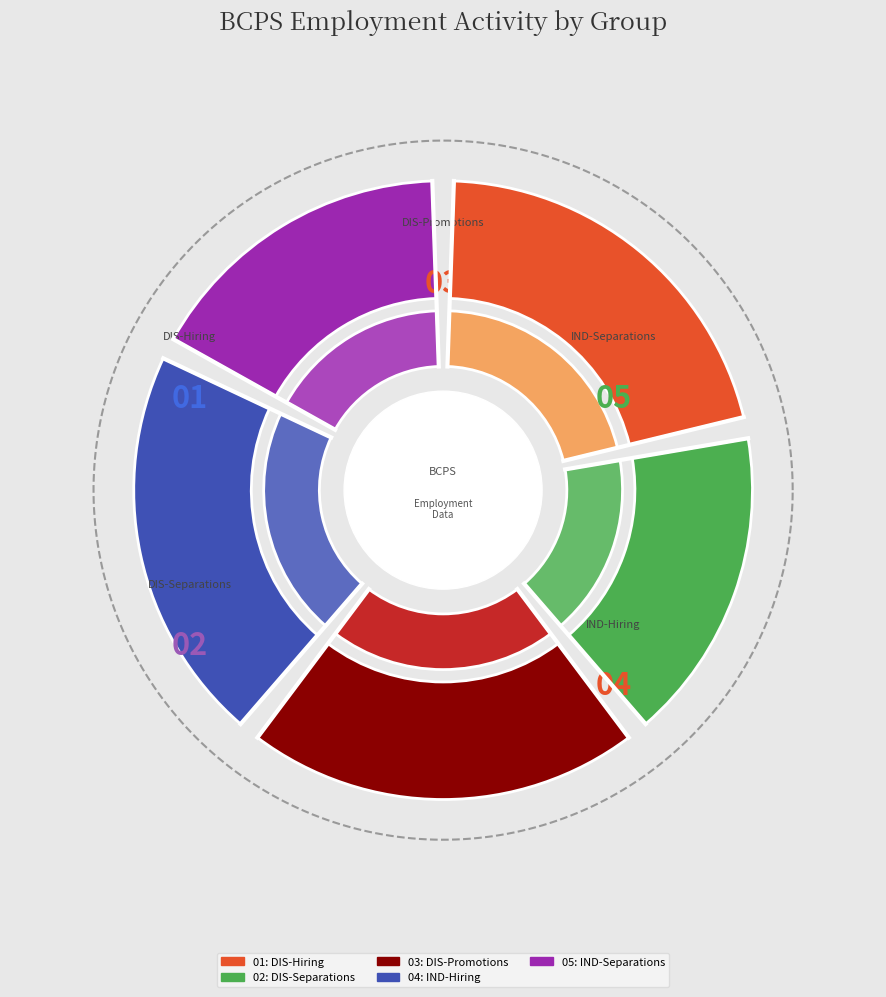

Rank the categories by value from highest to lowest.

DIS-Hiring, IND-Hiring, DIS-Promotions, DIS-Separations, IND-Separations